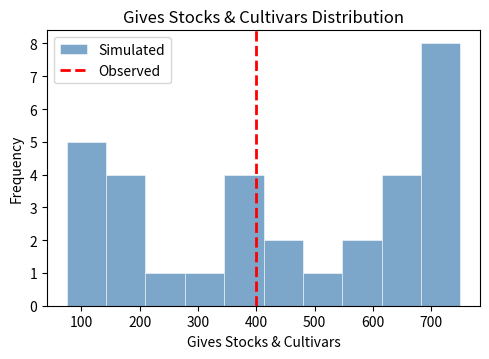

Reading left to right, transcribe this chart: for each bar, give the range it covers on the x-axis and its height. Neither the bar edges nor the heights are printed on the chart, so give them approximately, as read against the axes.

80 to 140: 5
140 to 210: 4
210 to 280: 1
280 to 350: 1
350 to 410: 4
410 to 480: 2
480 to 550: 1
550 to 620: 2
620 to 680: 4
680 to 750: 8